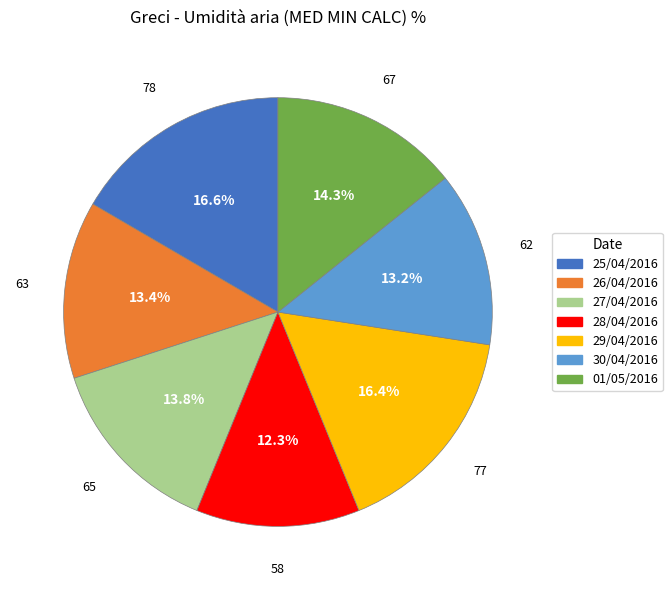

How much of the chart is everything except 01/05/2016?

85.7%